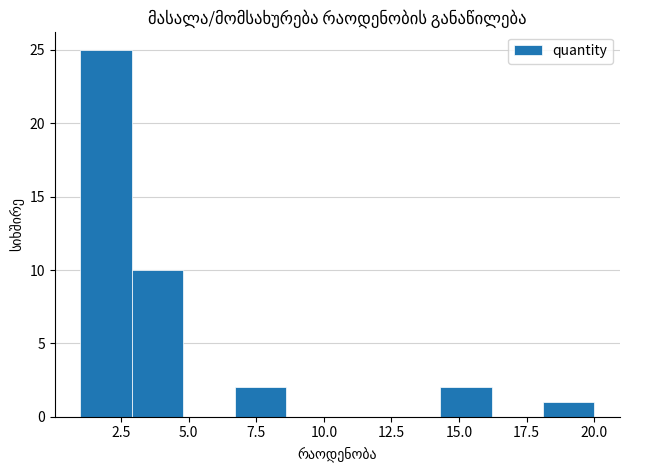

Read against the x-axis, roughly where is the centre of the tallest bar?

2.0